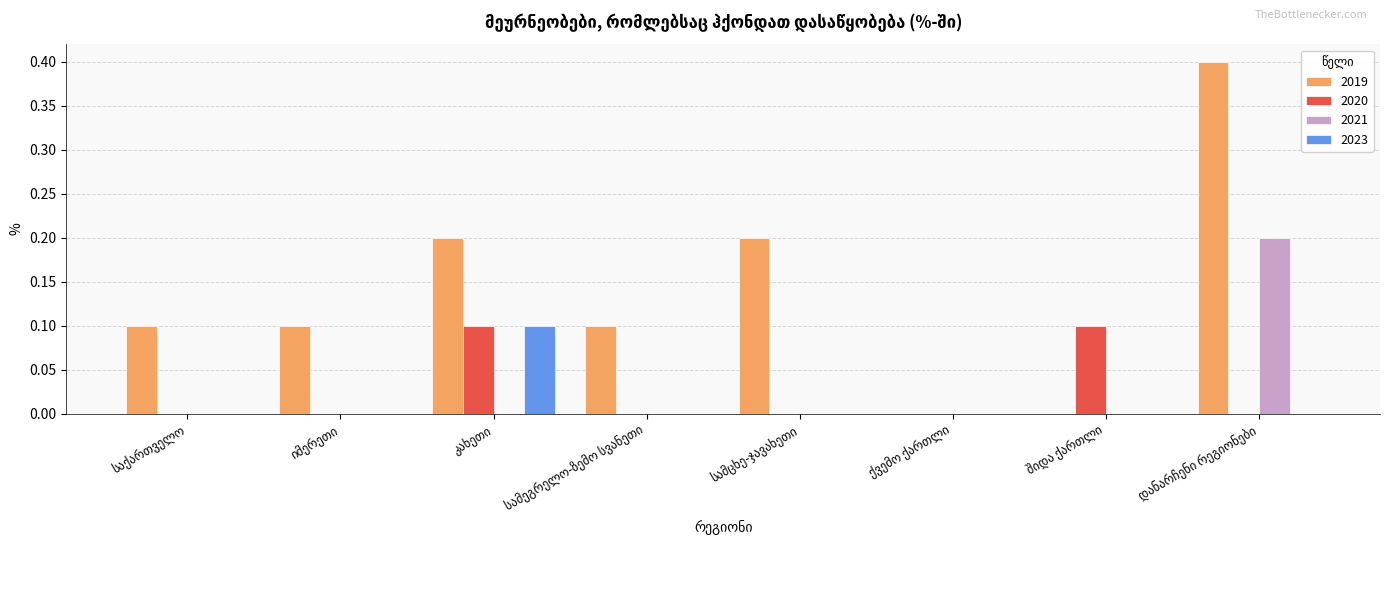

What is the greatest value displayed?

0.4